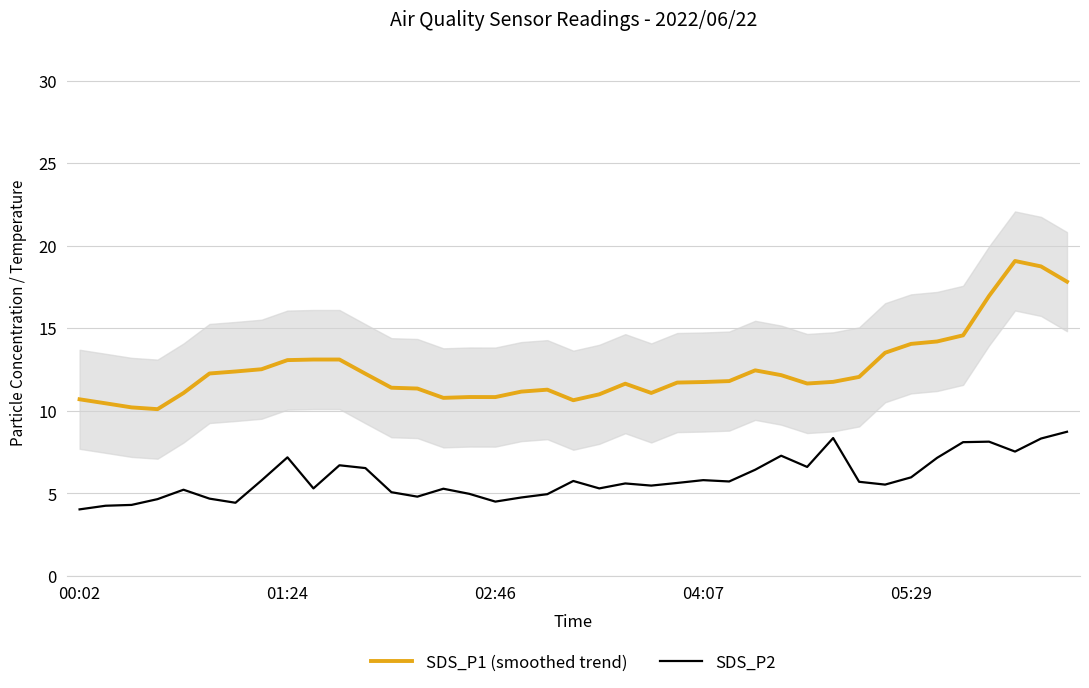

What is the sum of all SDS_P1 (smoothed trend) values?

487.4